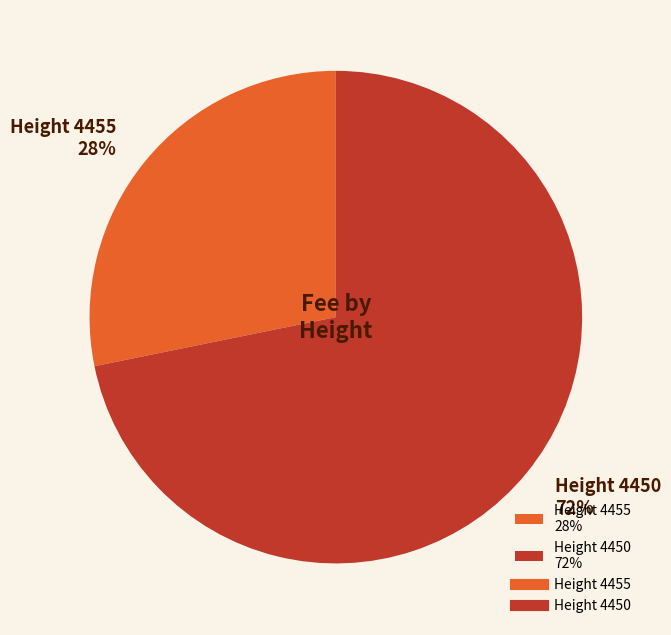

To the nearest percent, what is the average slice percentage?

50%